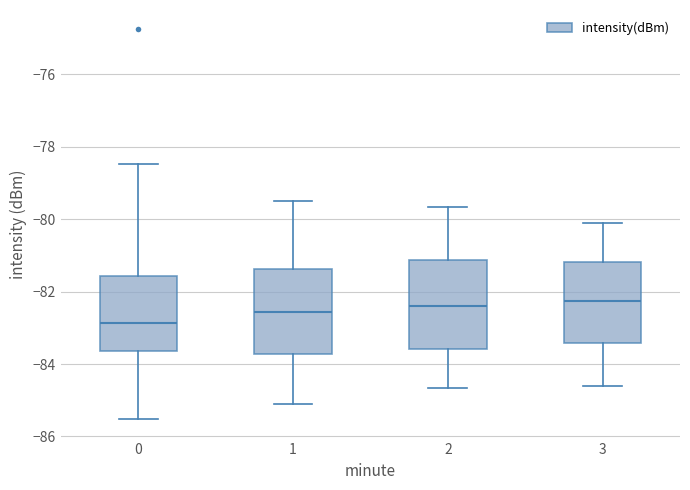

Reading left to right, transcribe this box plot: for each box, give where its median line is, the range the box spans, and where its two whiskers end, as read against the y-axis. The values are not printed on the chart, so give them approximately, as read against the axis.

0: median -82.8, box -83.6 to -81.6, whiskers -85.6 to -78.4
1: median -82.6, box -83.8 to -81.4, whiskers -85.0 to -79.4
2: median -82.4, box -83.6 to -81.2, whiskers -84.6 to -79.6
3: median -82.2, box -83.4 to -81.2, whiskers -84.6 to -80.0